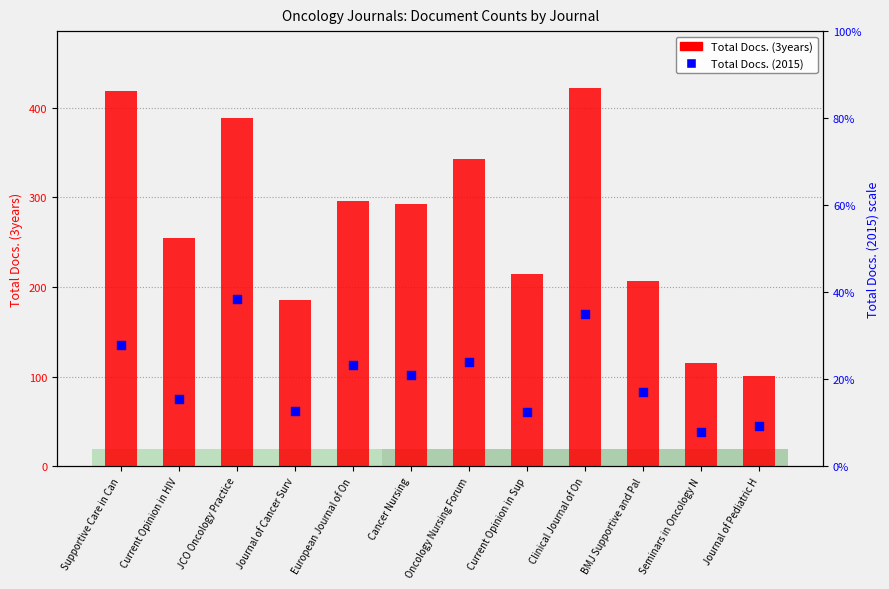

Is the value of Total Docs. (3years) at Current Opinion in HIV greater than the value of Total Docs. (2015) at Journal of Pediatric H?

Yes